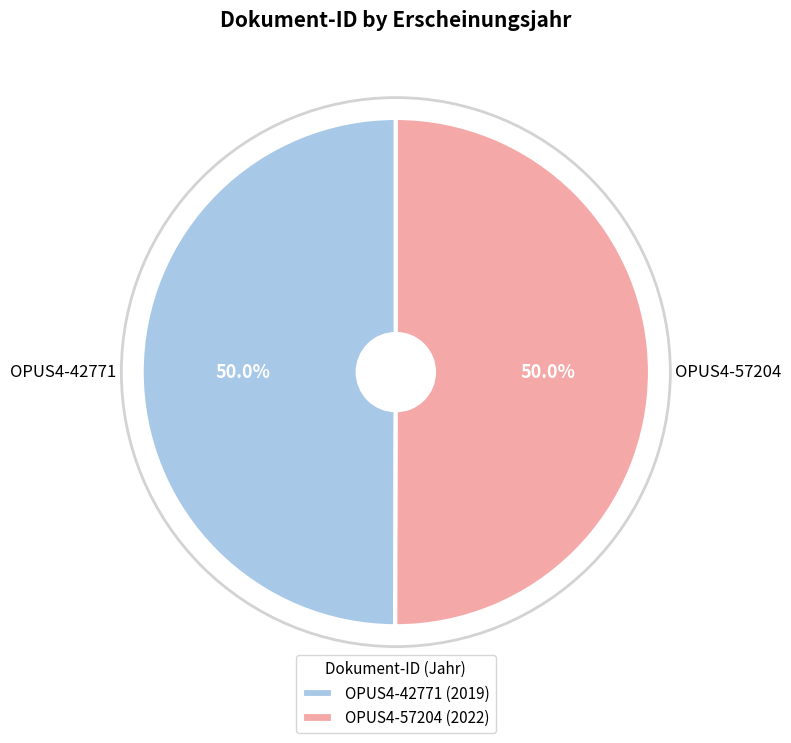

Count the number of slices in the pie.

2